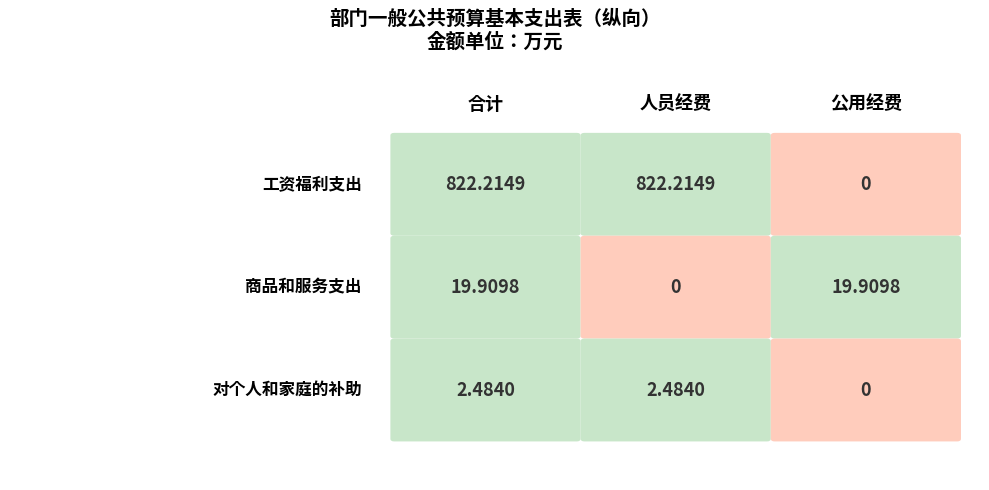

How many data points in 人员经费 are less than 2?

1